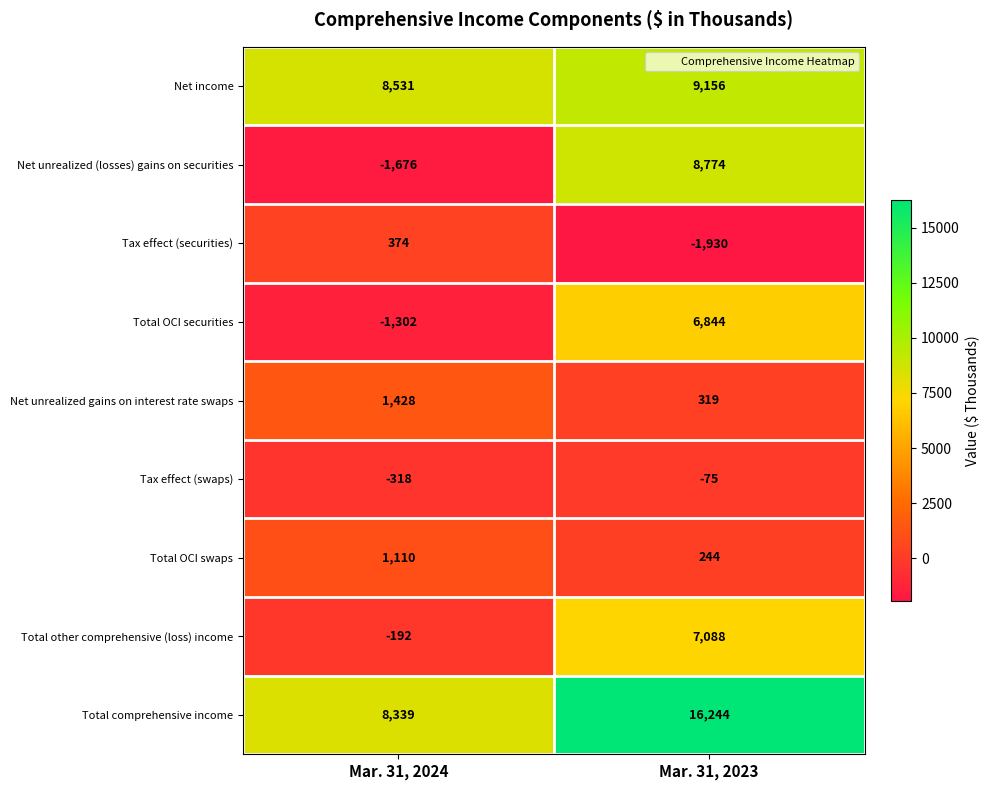

Is it true that Total OCI swaps equals 1110 at Mar. 31, 2024?

True